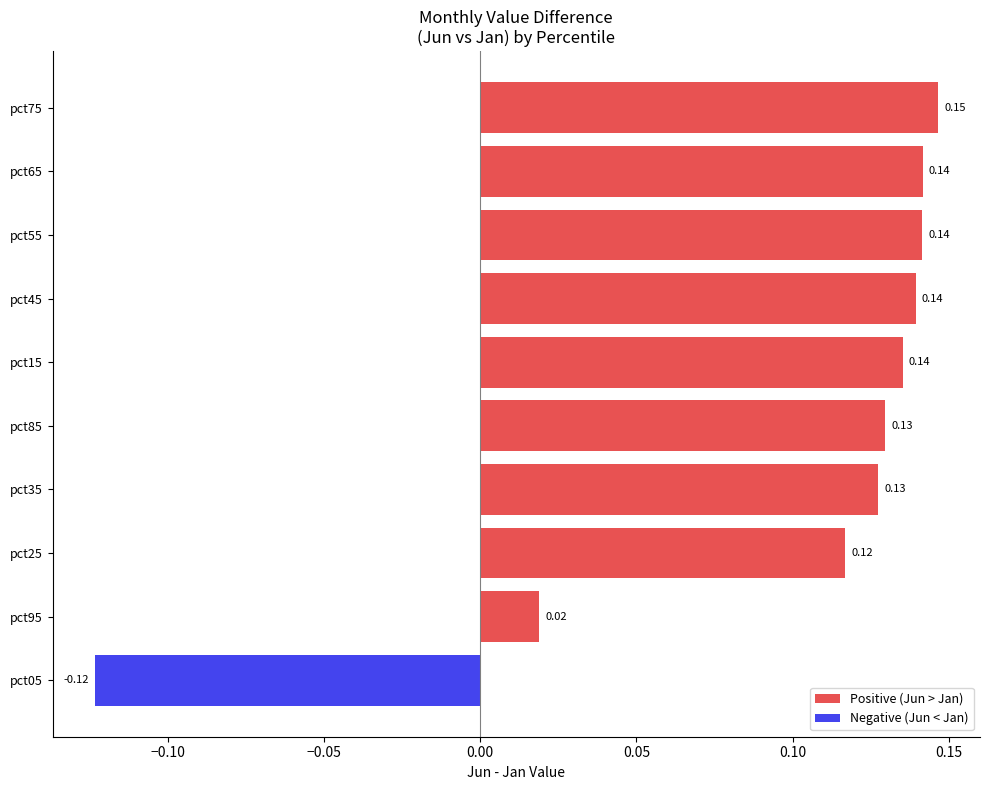

Does the chart contain stacked bars?

No